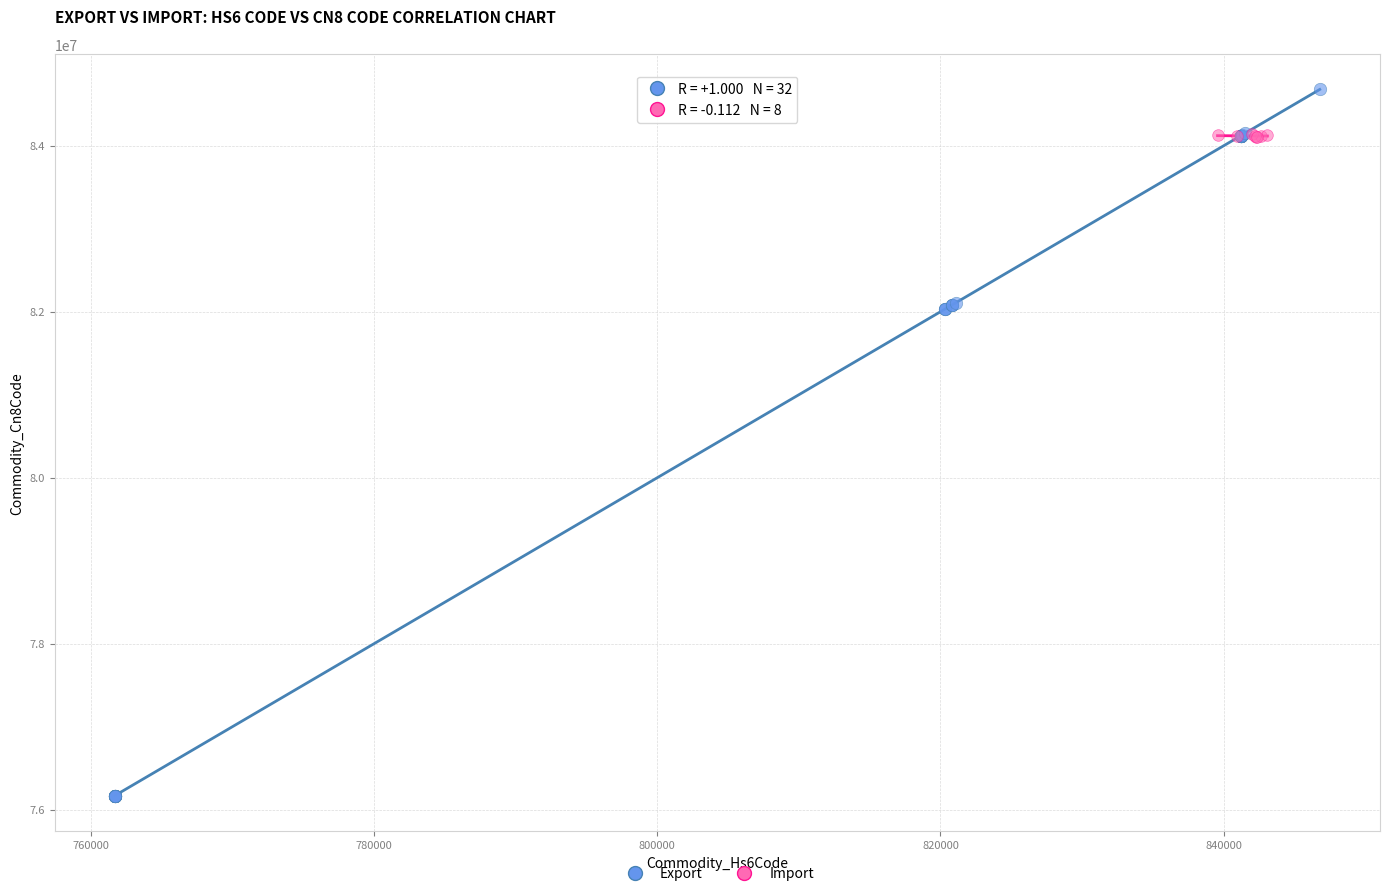

Which series contains the lowest Y value?

Export